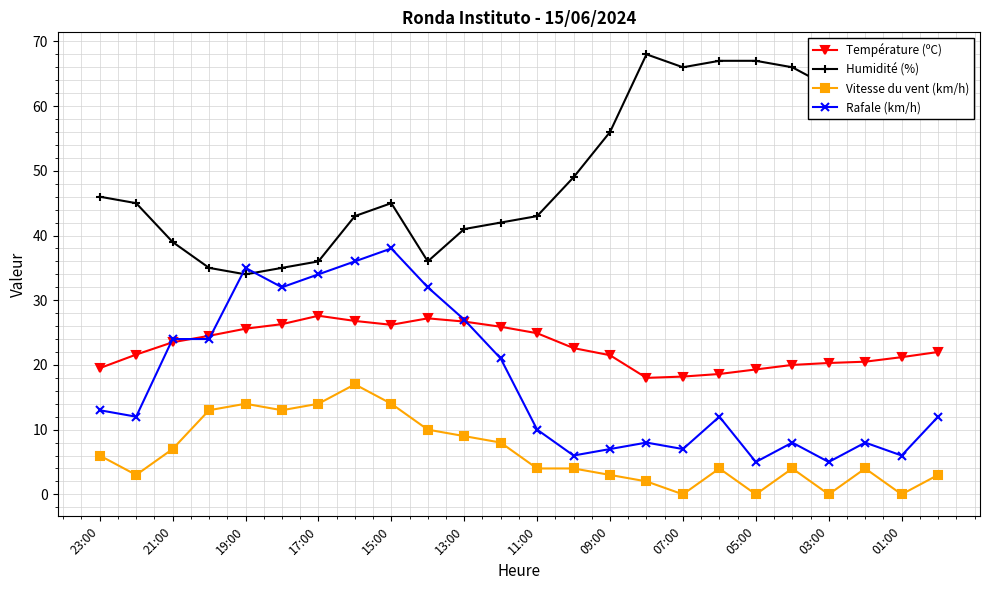

Which series has the largest total across all categories?

Humidité (%)